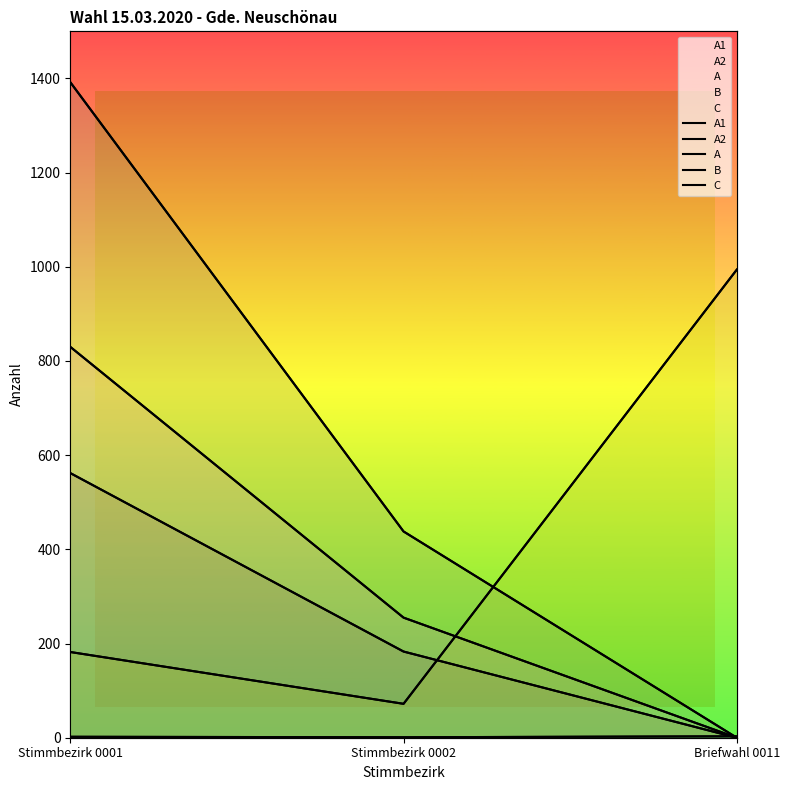

Does the chart have visible grid lines?

No